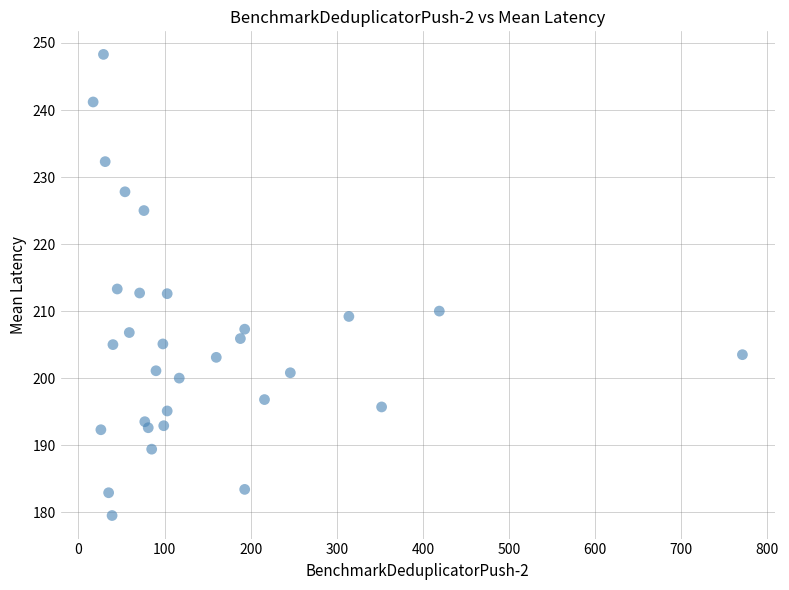

What is the range of Y values (max minus min)?

68.8